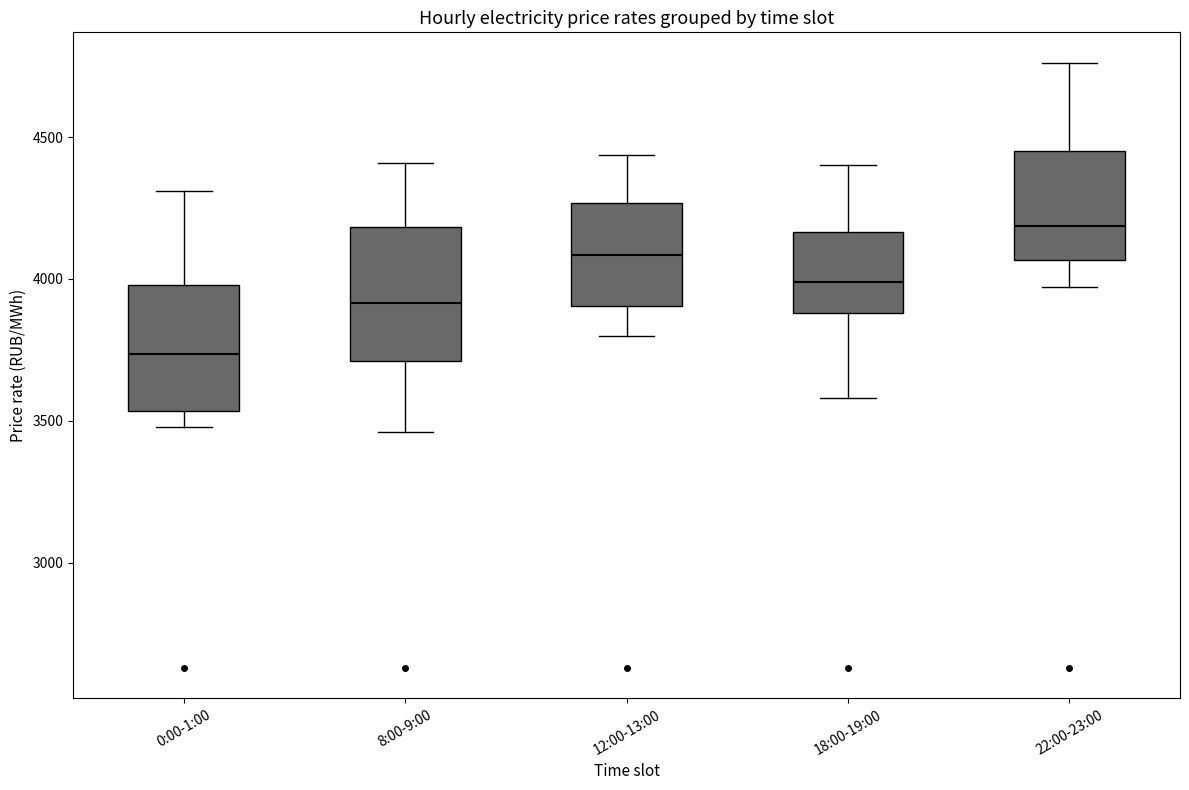

Where does the upper whisker of the box for 22:00-23:00 end on the y-axis? The values are not printed on the chart, so give them approximately, as read against the axis.

4750